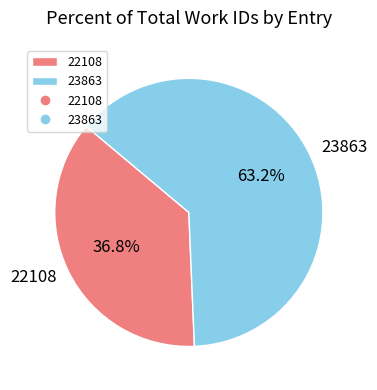

To the nearest percent, what is the combined percentage of 22108 and 23863?

100%